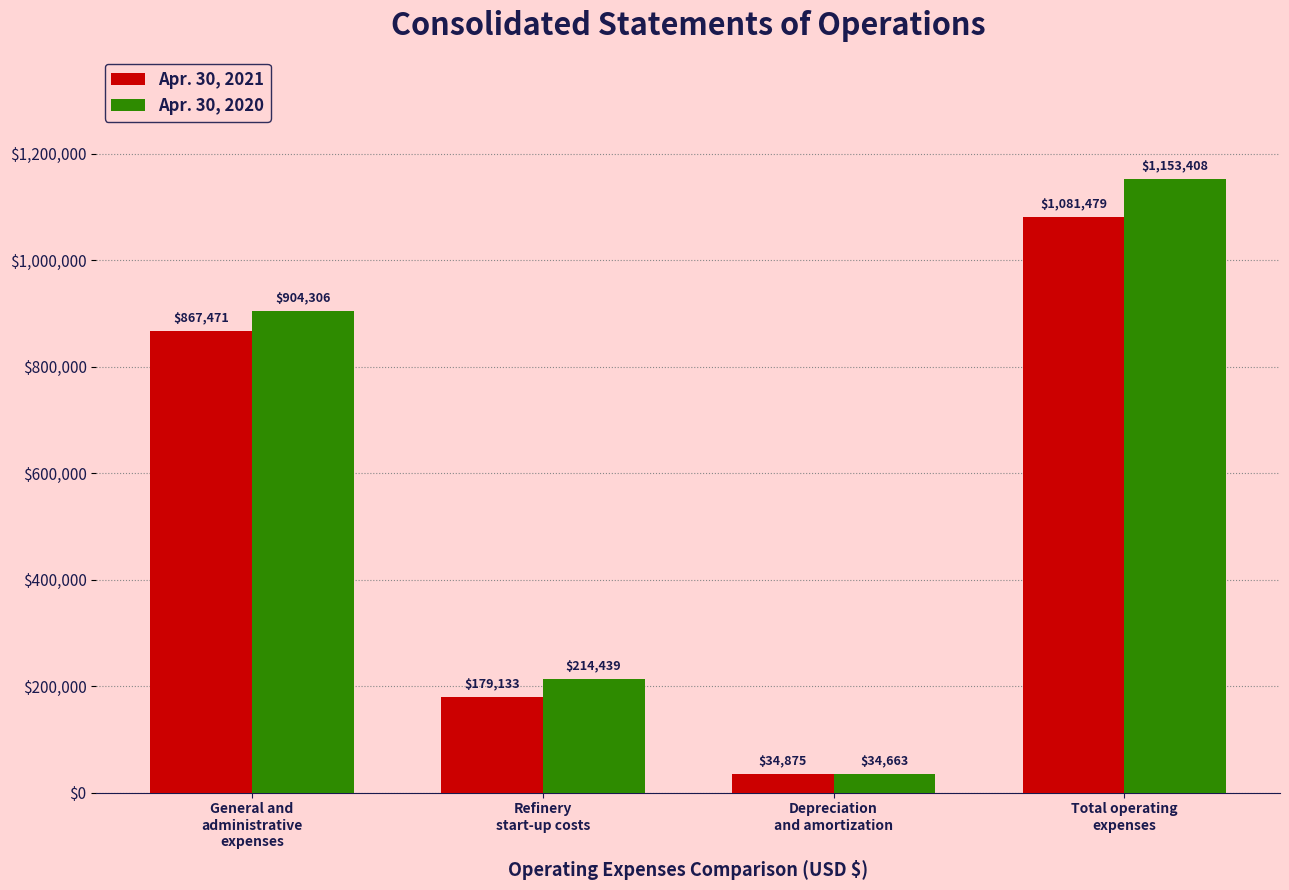

What is the total value across all series at Depreciation
and amortization?

69538